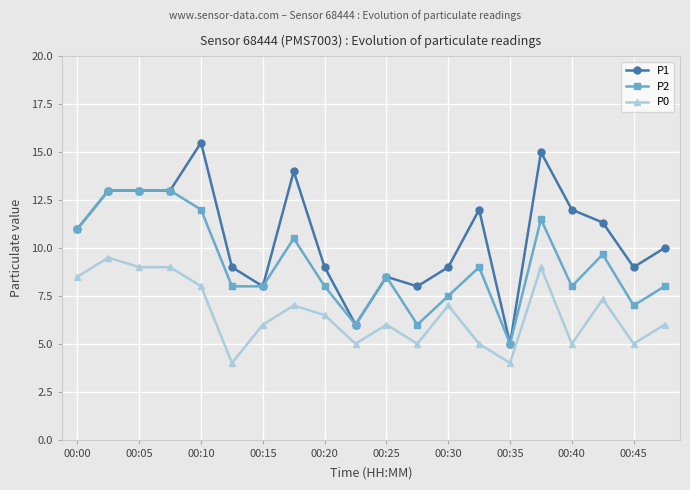

True or false: P1 and P0 intersect in this chart.

False